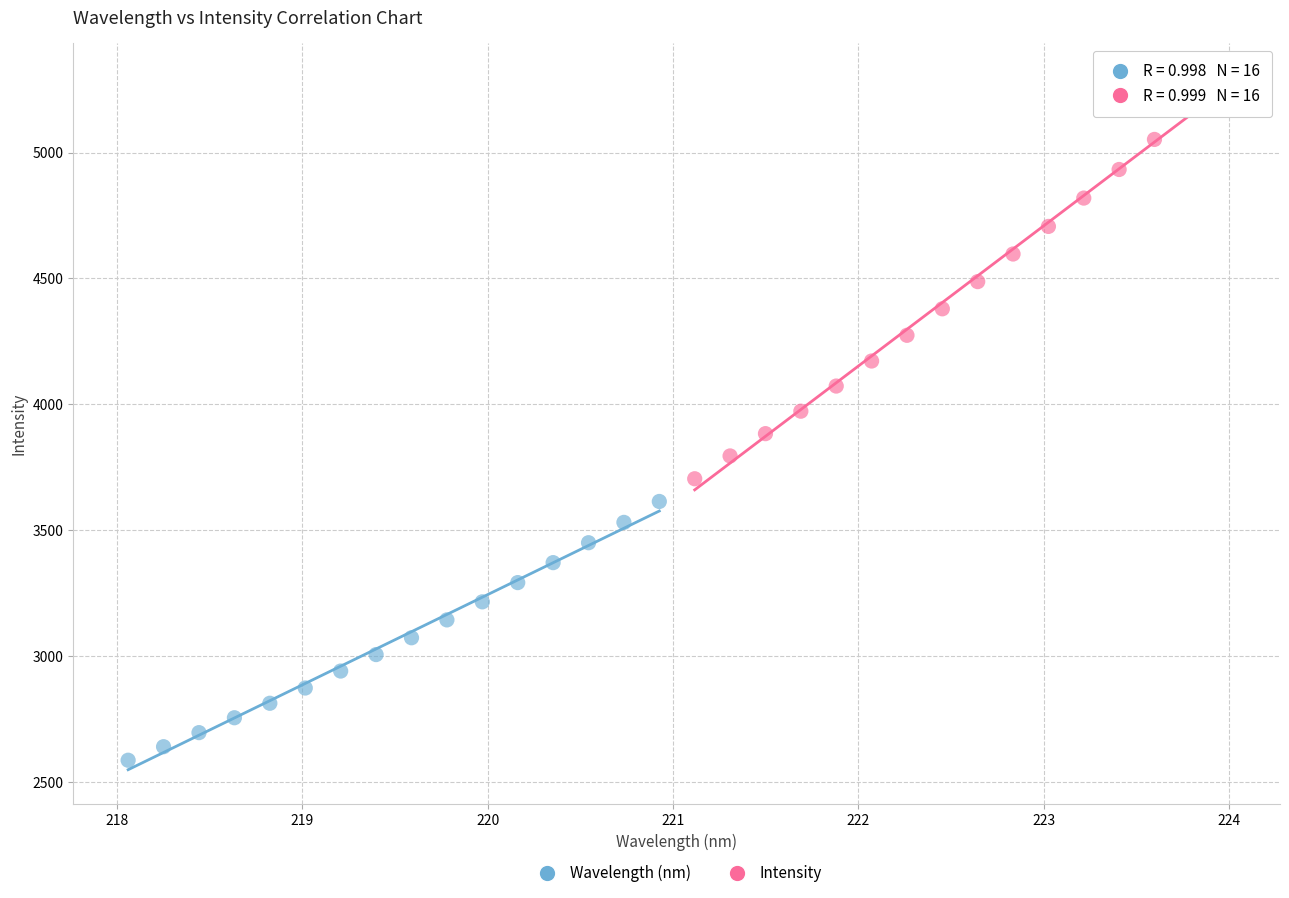

Which series reaches the maximum Y coordinate?

Intensity